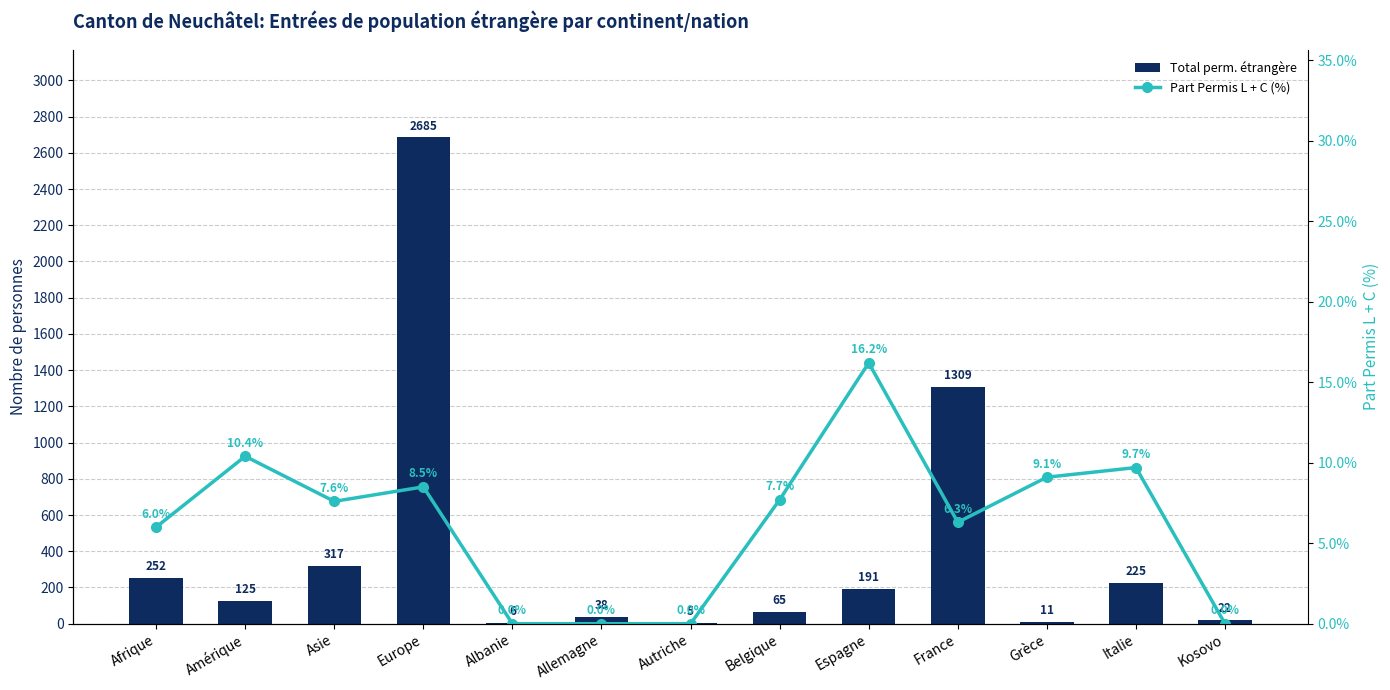

At how many categories does at least one series exceed 2581?

1